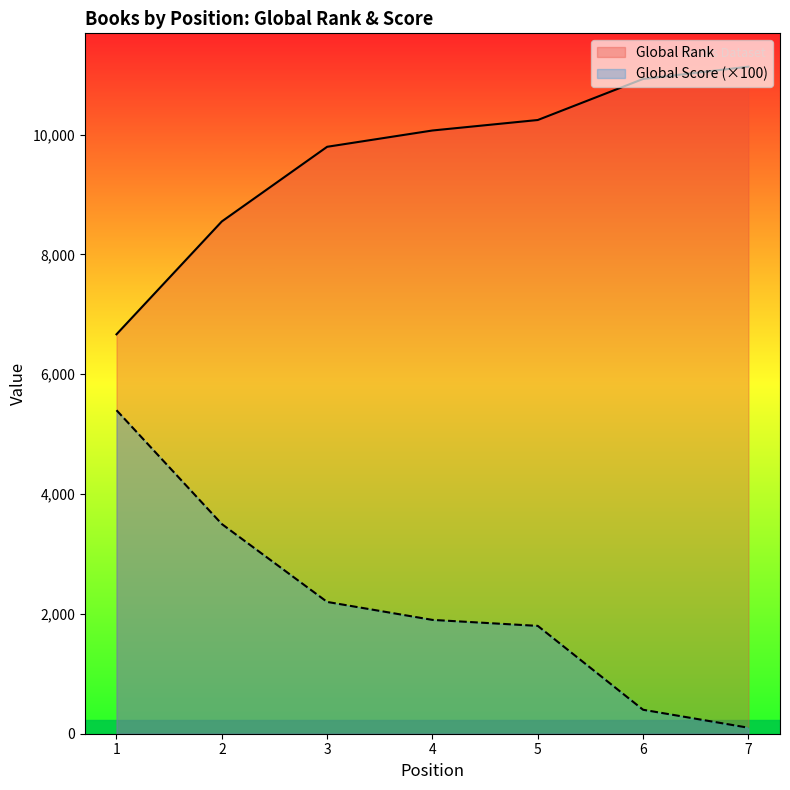

At which category is the sum across all series the highest?

1